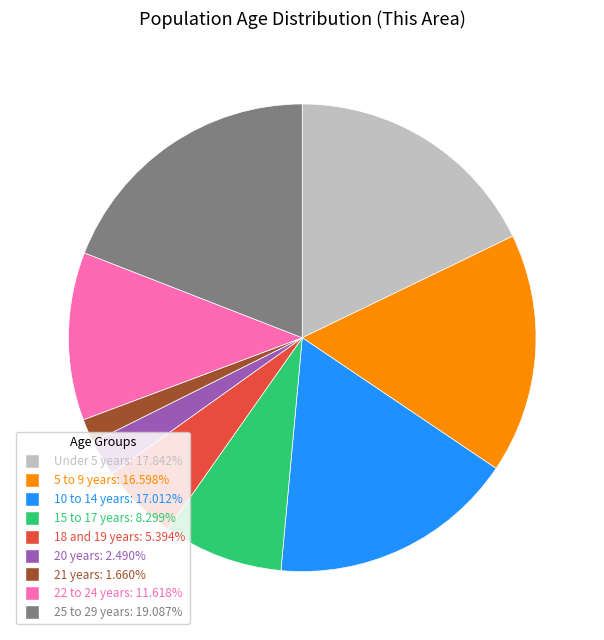

Do 20 years and 21 years together represent more than half of the pie?

No